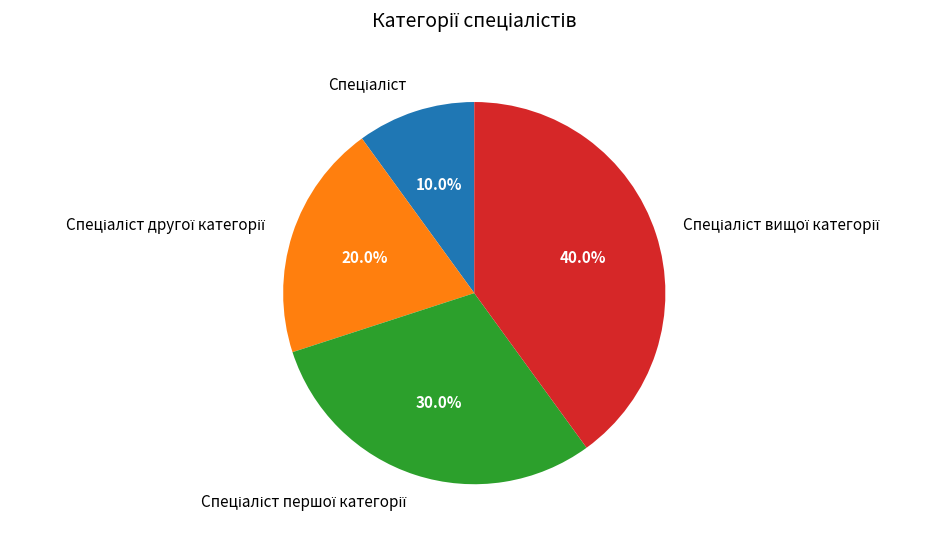

Is there any slice that represents more than half of the pie?

No